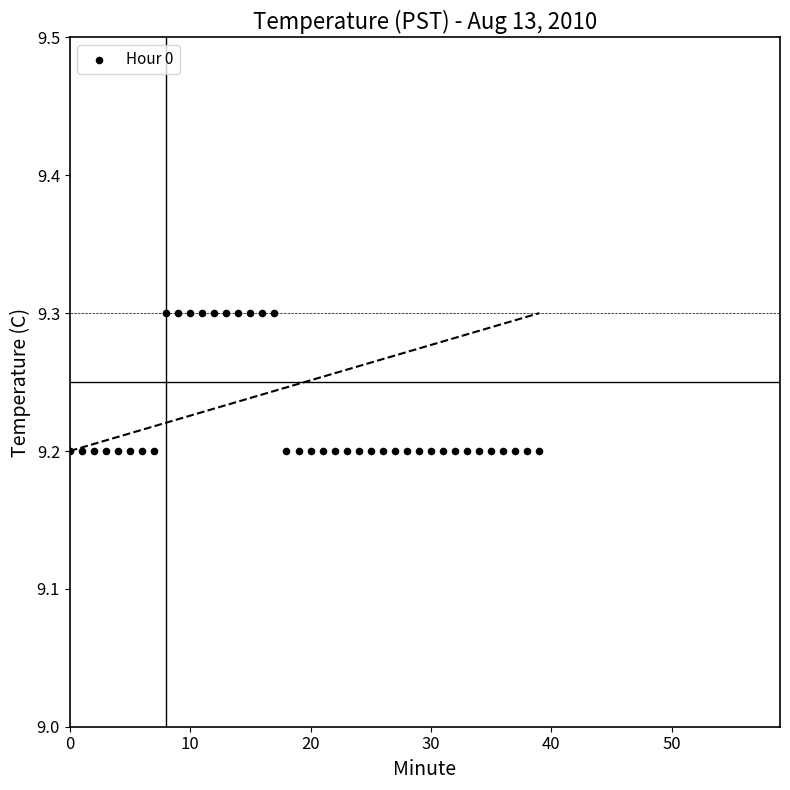

How many points are shown in the scatter plot?

40